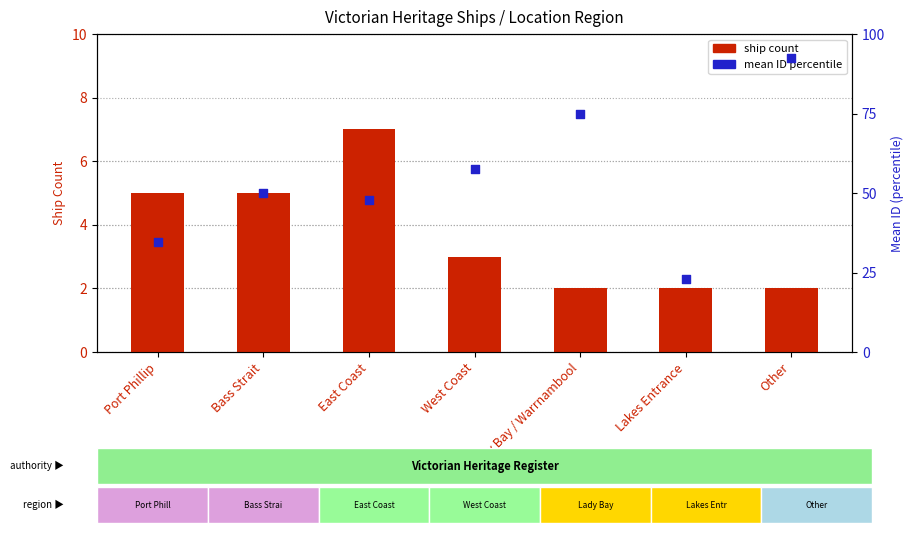

Which series has the largest Y range (max minus min)?

mean ID percentile